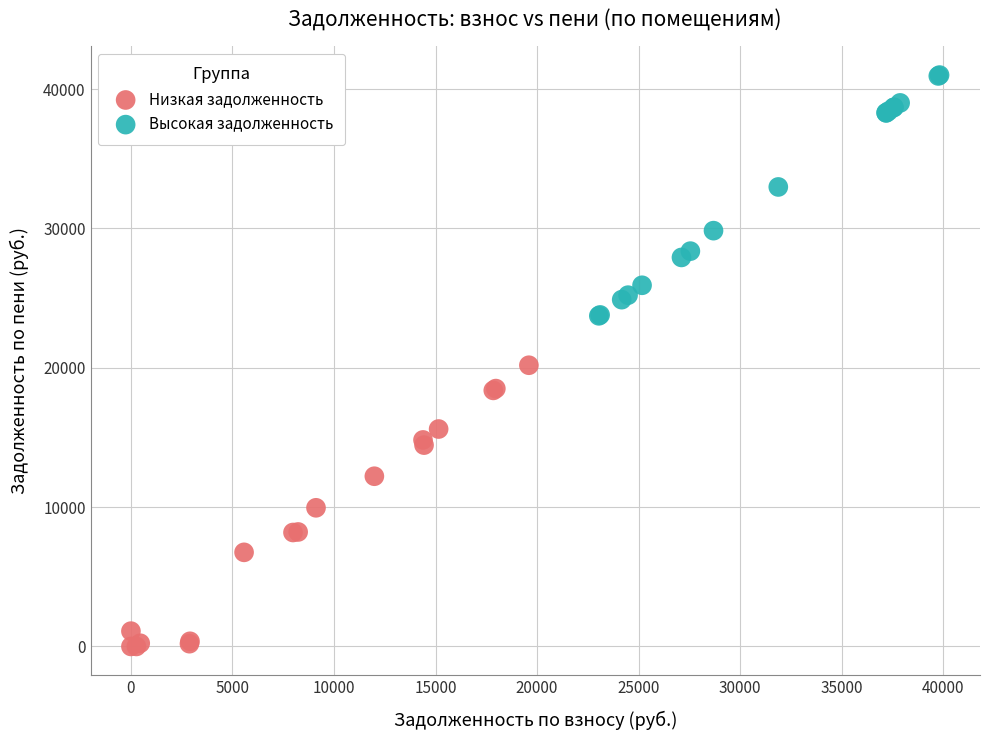

Which series reaches the minimum Y coordinate?

Низкая задолженность